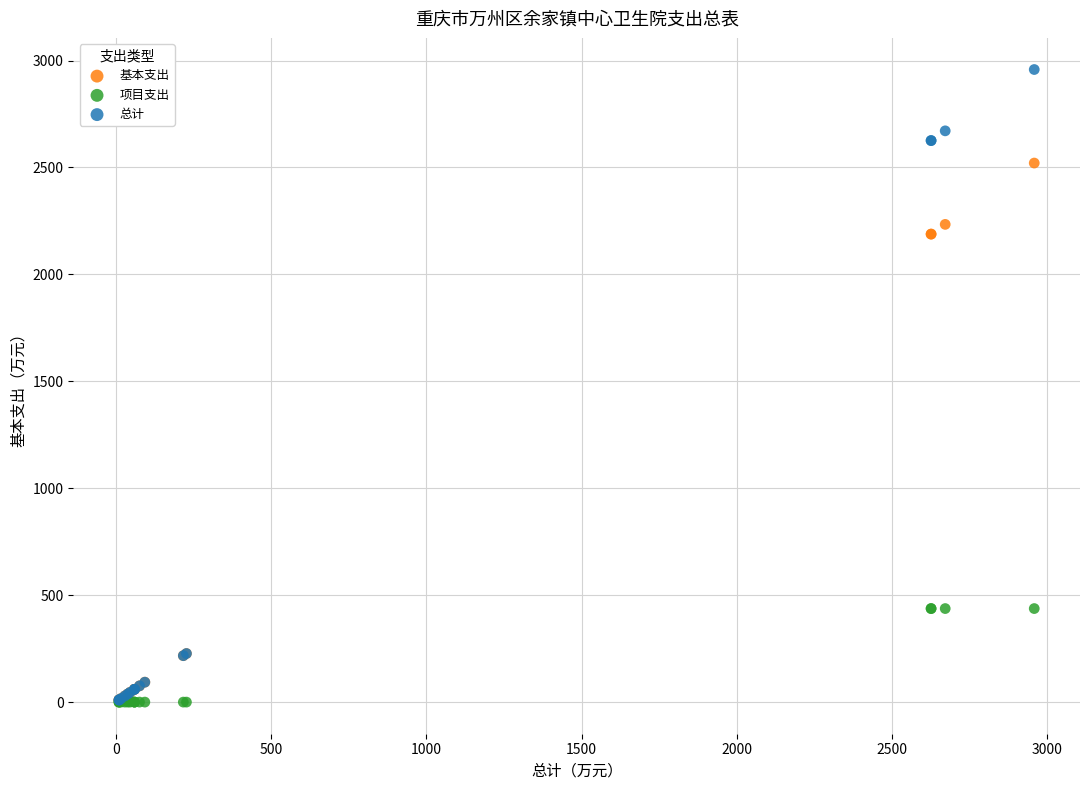

What are all the series names shown in the legend?

基本支出, 项目支出, 总计